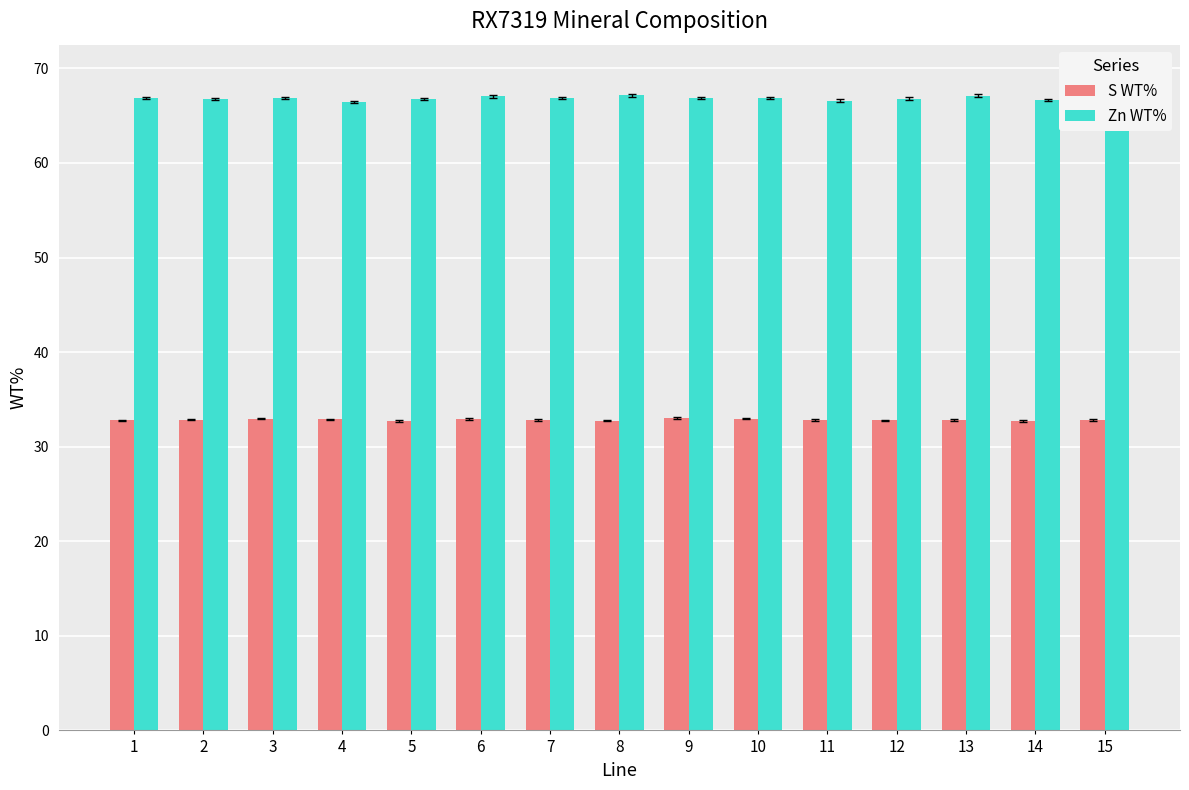

Is the value of Zn WT% at 6 greater than the value of S WT% at 5?

Yes